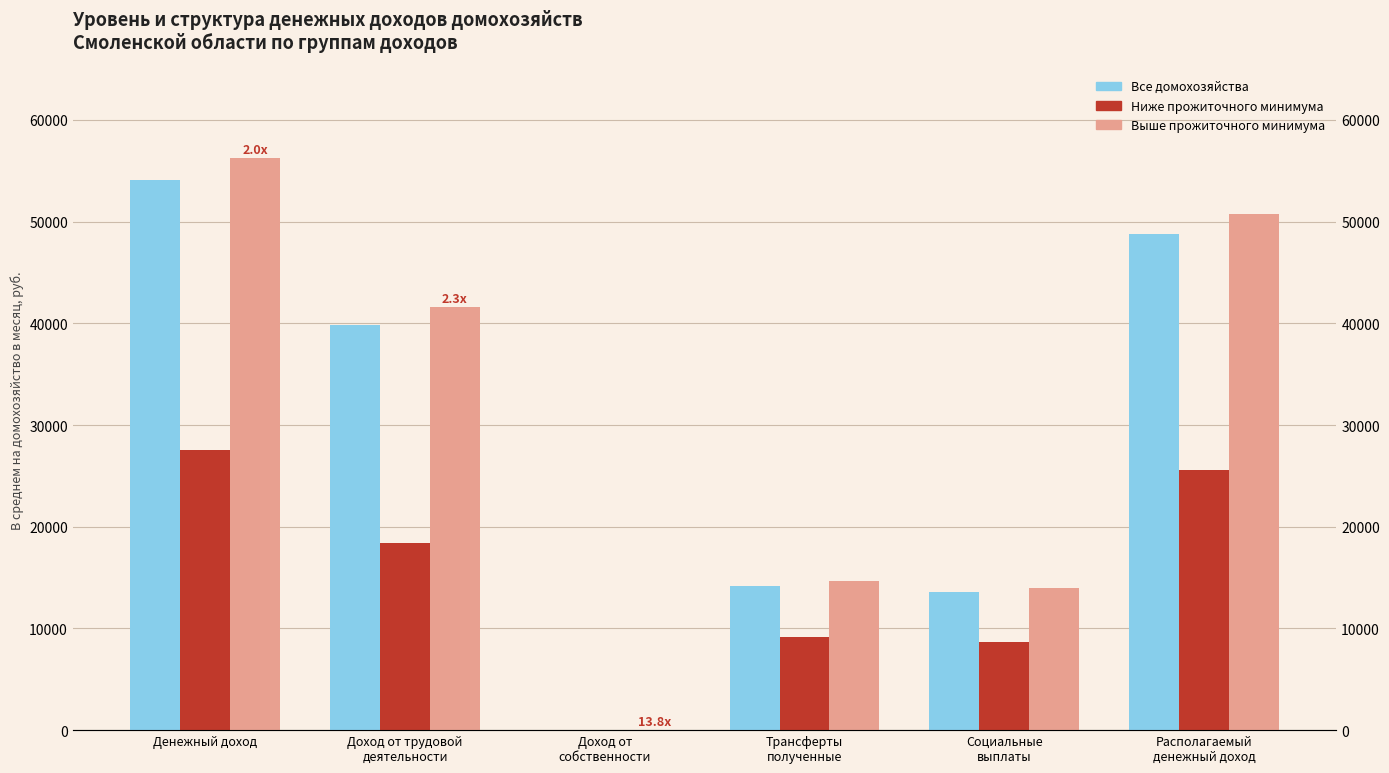

Which has a higher value, Доход от
собственности or Доход от трудовой
деятельности?

Доход от трудовой
деятельности